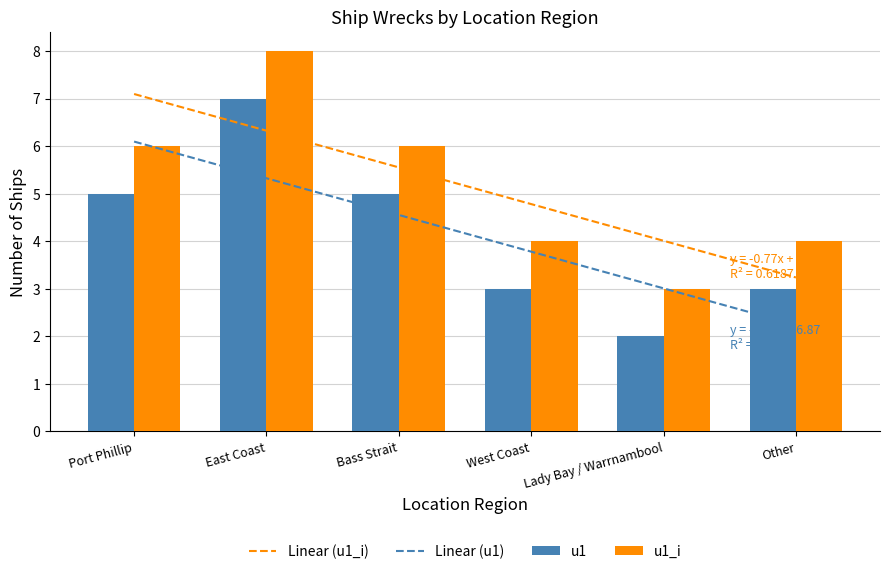

Does the chart contain any negative values?

No